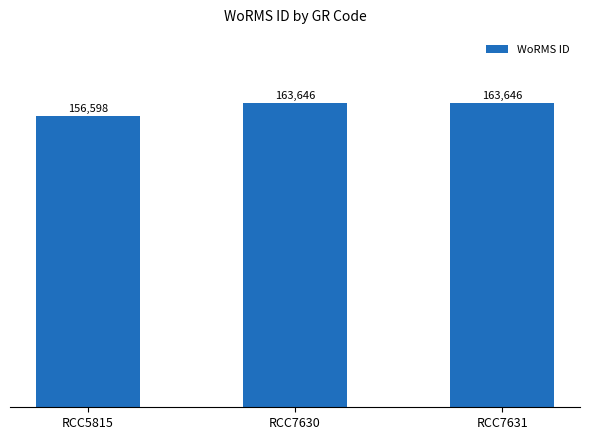

What is the sum of all values?

483890